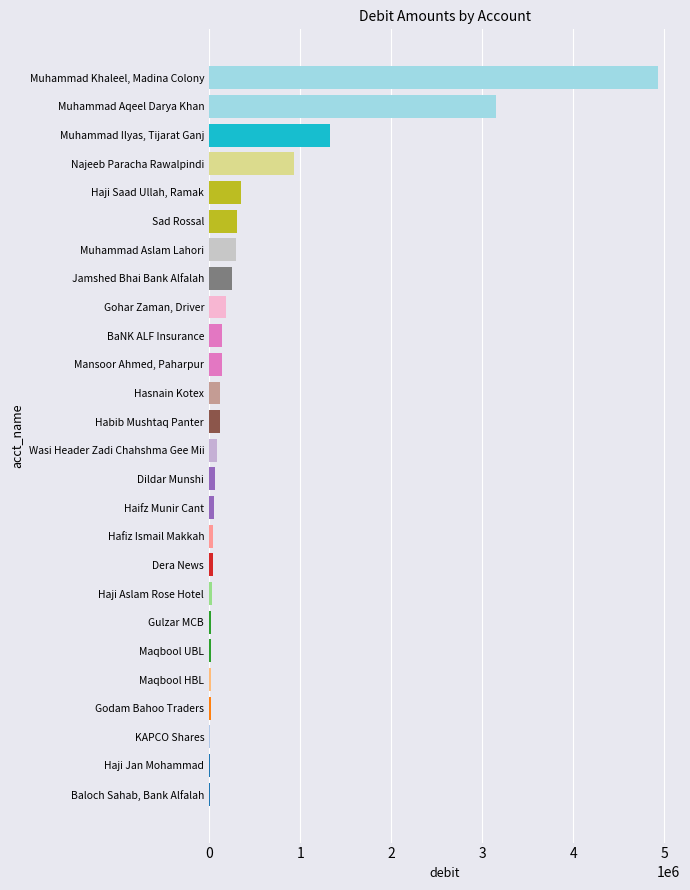

The chart shows a value of 561930 at Haji Saad Ullah, Ramak. True or false?

False